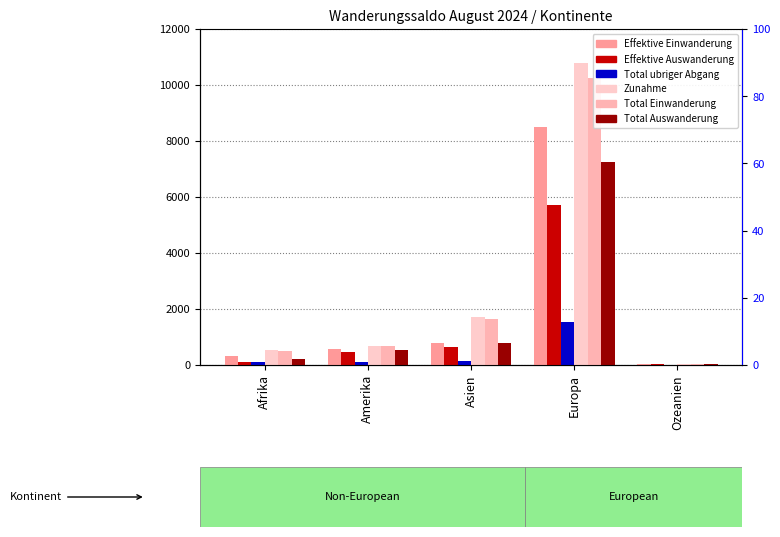

At which category is the sum across all series the highest?

Europa